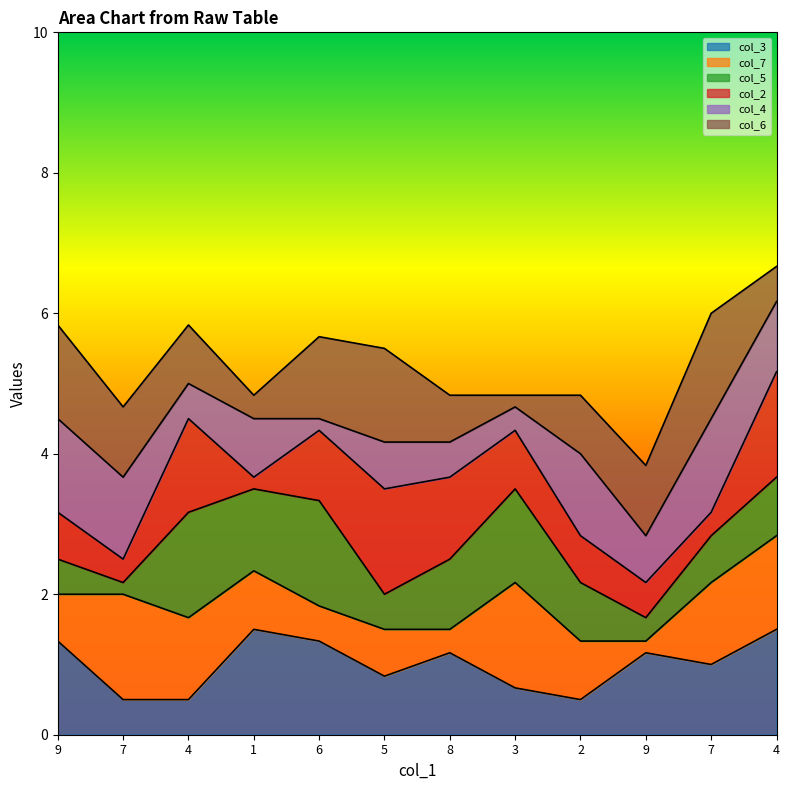

In col_3, how many points are higher than both neighbors (excluding endpoints)?

3